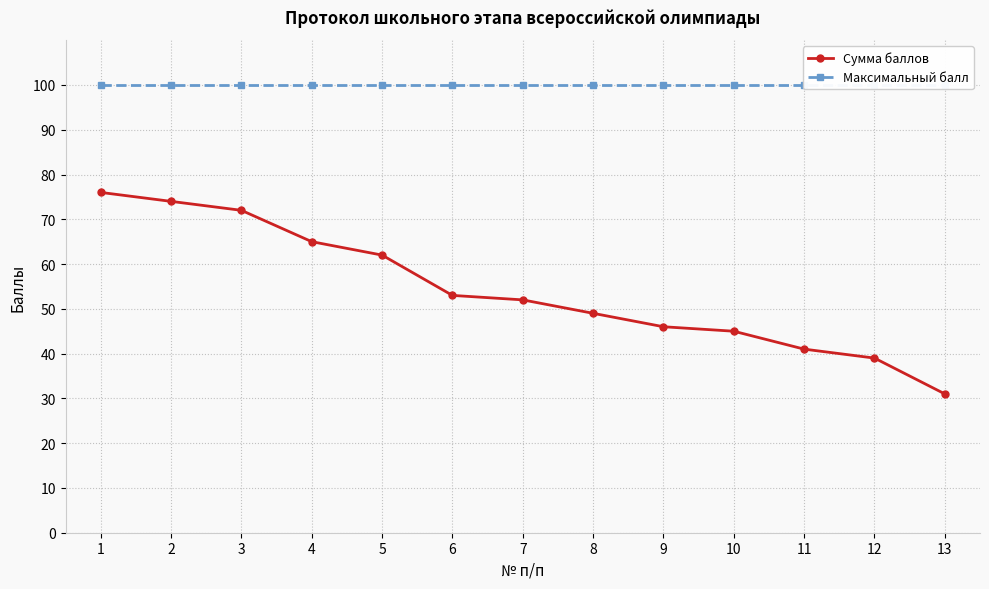

Rank the series at 9 from highest to lowest value.

Максимальный балл, Сумма баллов